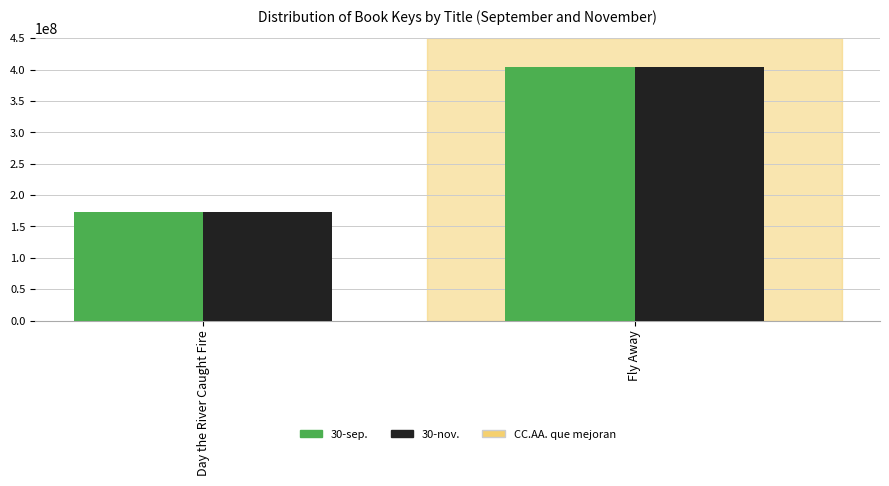

Reading left to right, list all the values displayed in this chart.

30-sep.: 173041282	403910348
30-nov.: 173041282	403910348